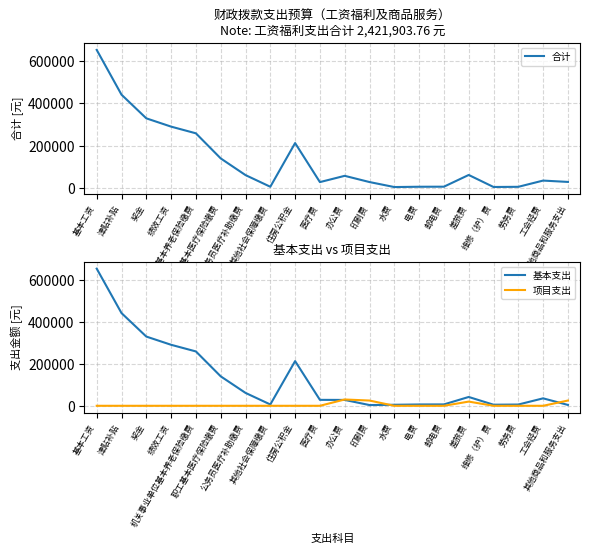

Is this an area chart (filled region under the line)?

No